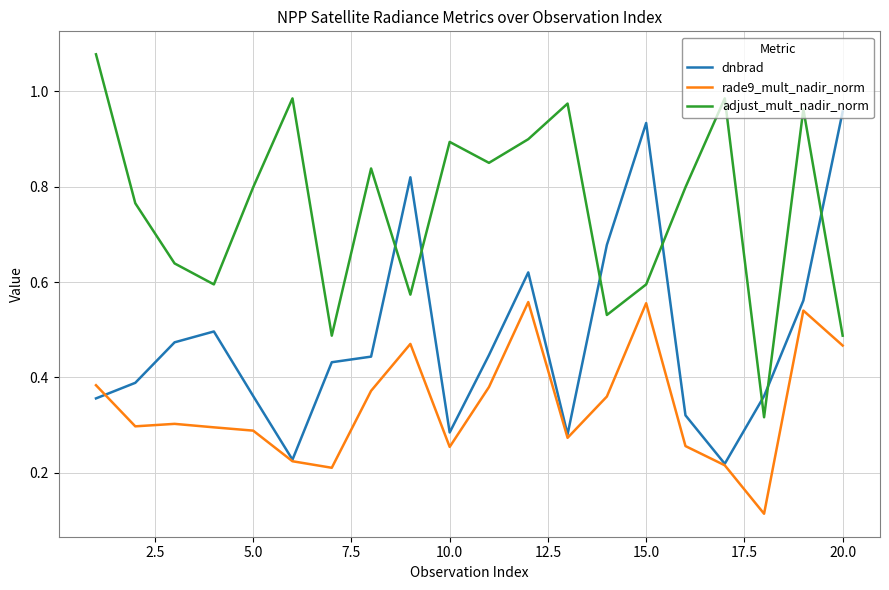

Rank the series by their average value, from highest to lowest.

adjust_mult_nadir_norm, dnbrad, rade9_mult_nadir_norm